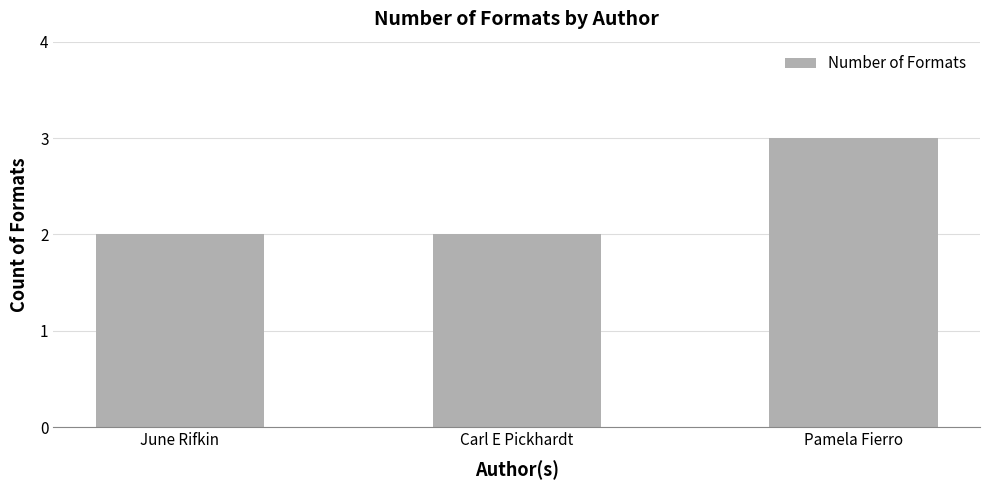

Which category has the highest value across all series?

Pamela Fierro